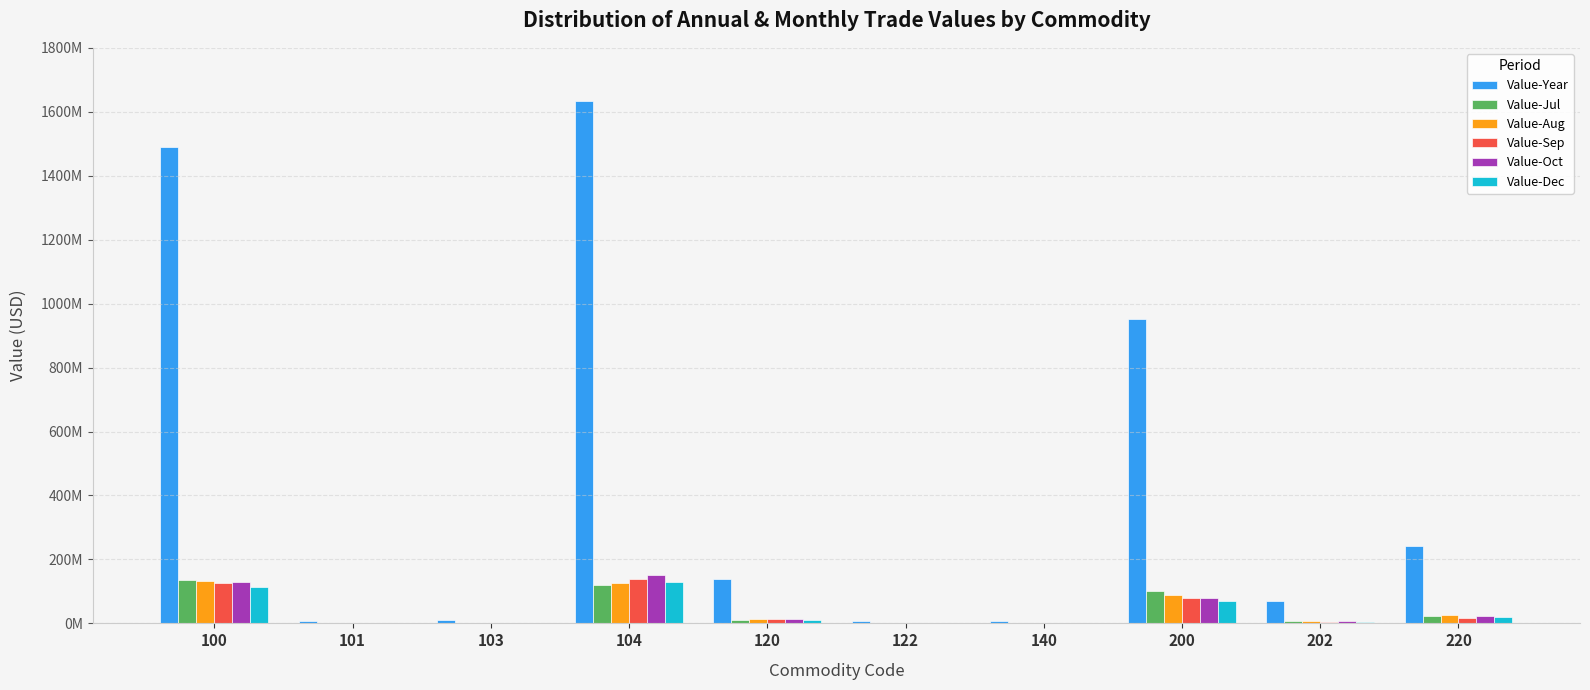

Which series changed the most between 103 and 120?

Value-Year